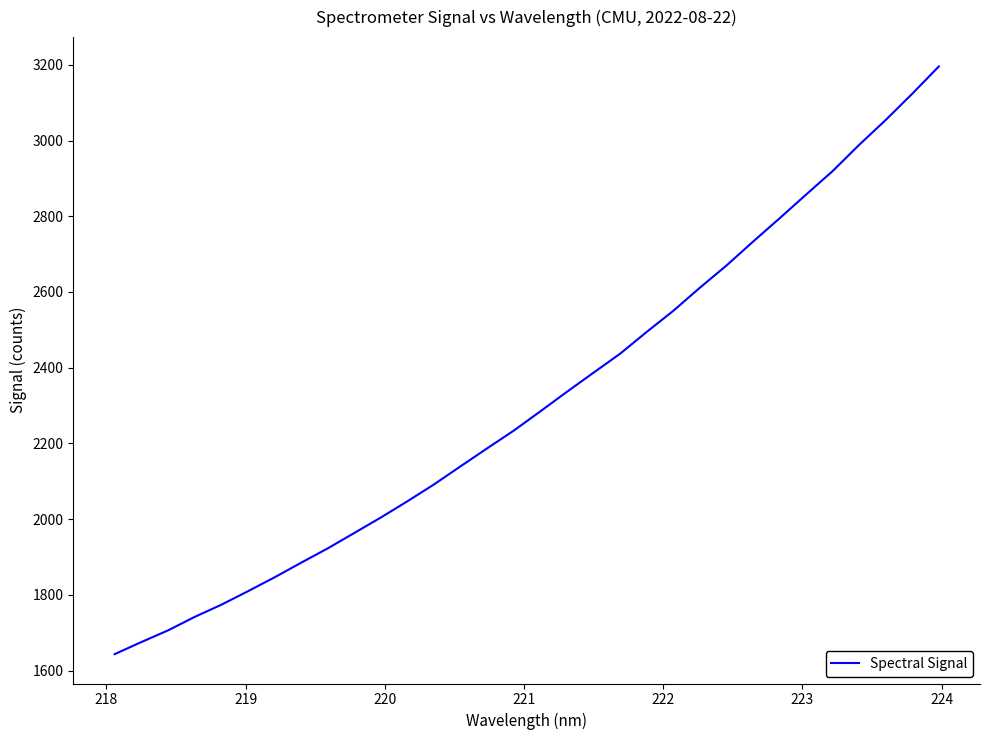

True or false: there are more than 2 points higher than both neighbors.

False